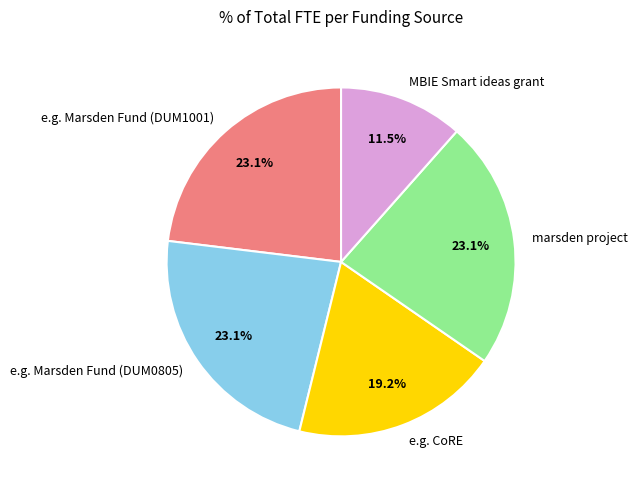

What percentage do e.g. Marsden Fund (DUM1001) and marsden project together represent?

46.2%